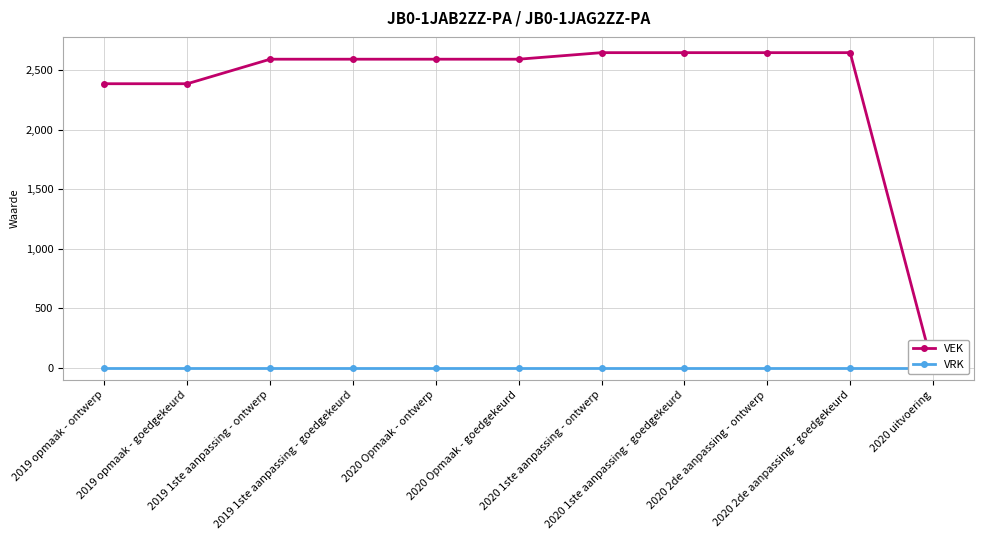

What are all the series names shown in the legend?

VEK, VRK